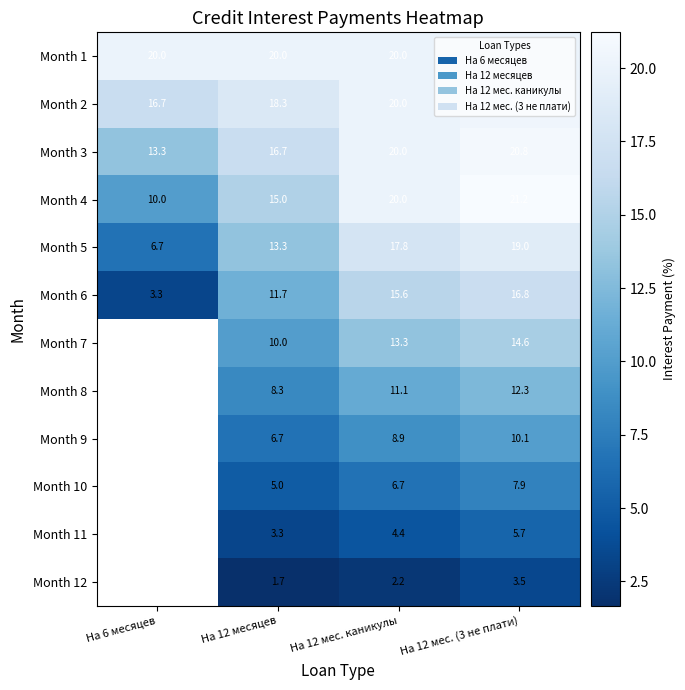

Is the value of Month 6 at На 12 месяцев greater than the value of Month 3 at На 12 мес. (3 не плати)?

No